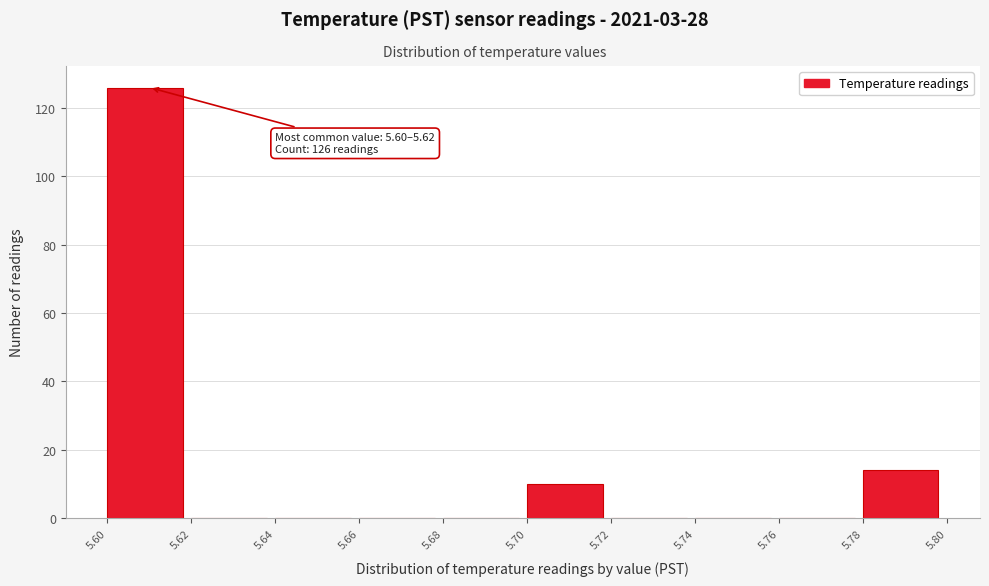

Which range on the x-axis has the tallest bar?

5.60 to 5.62